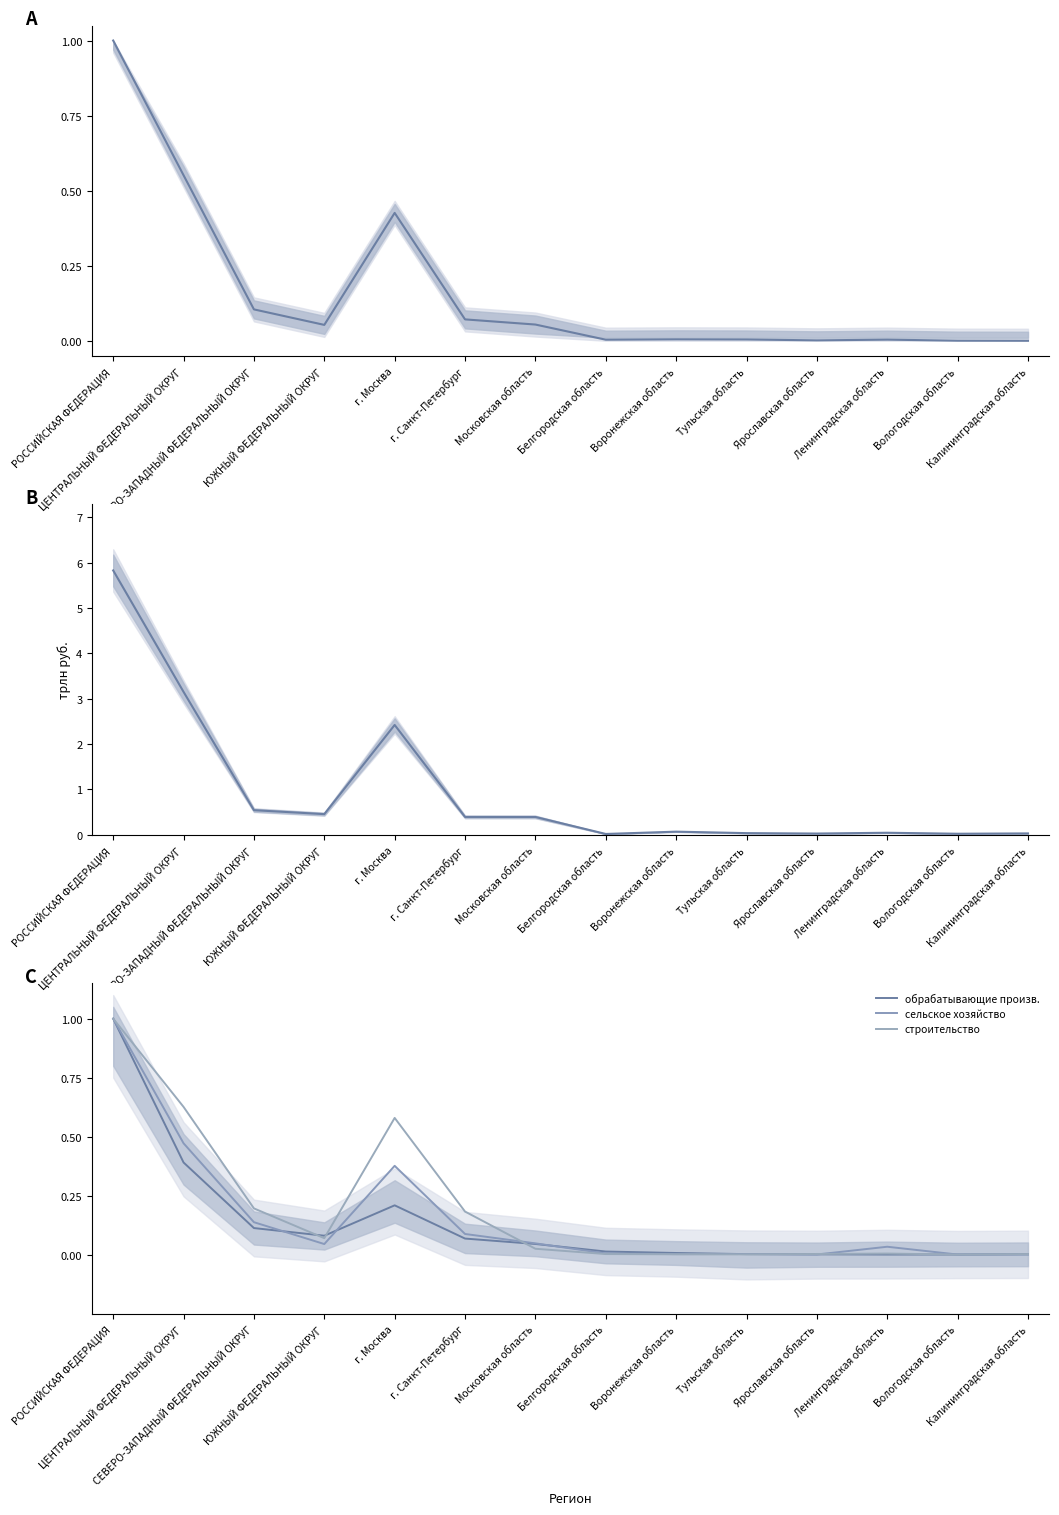

Count the number of categories in the chart.

14